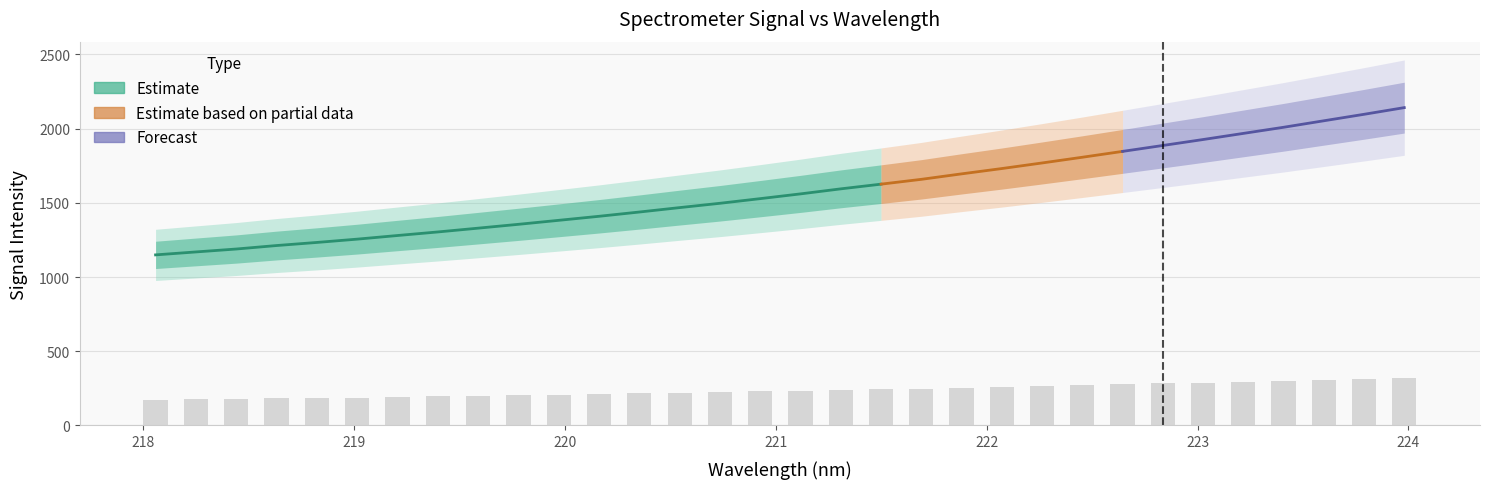

At which category does the chart reach its minimum across all series?

218